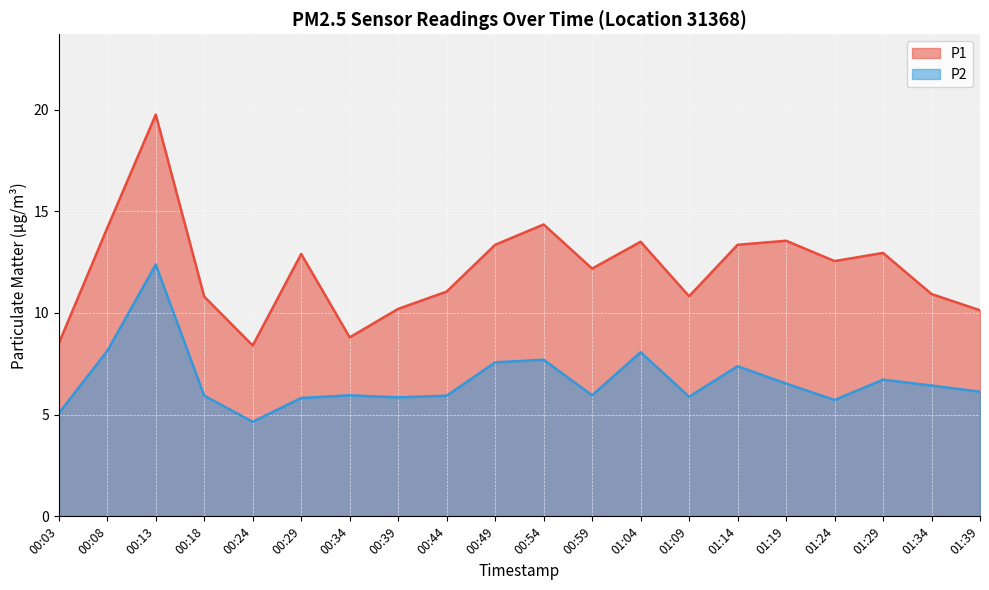

Does the chart display data point markers on the line(s)?

No